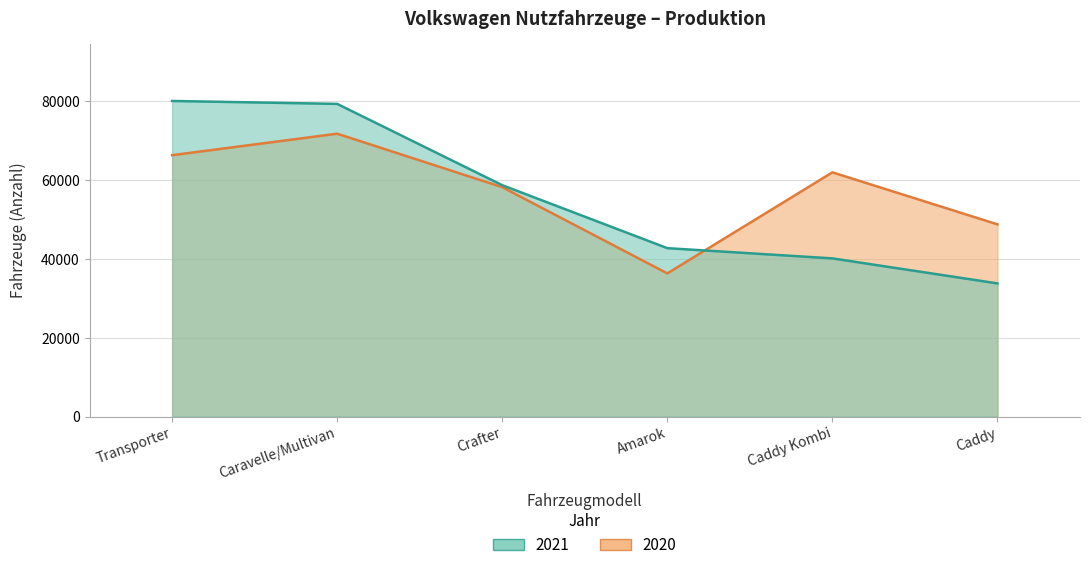

How many distinct data groups are displayed?

2